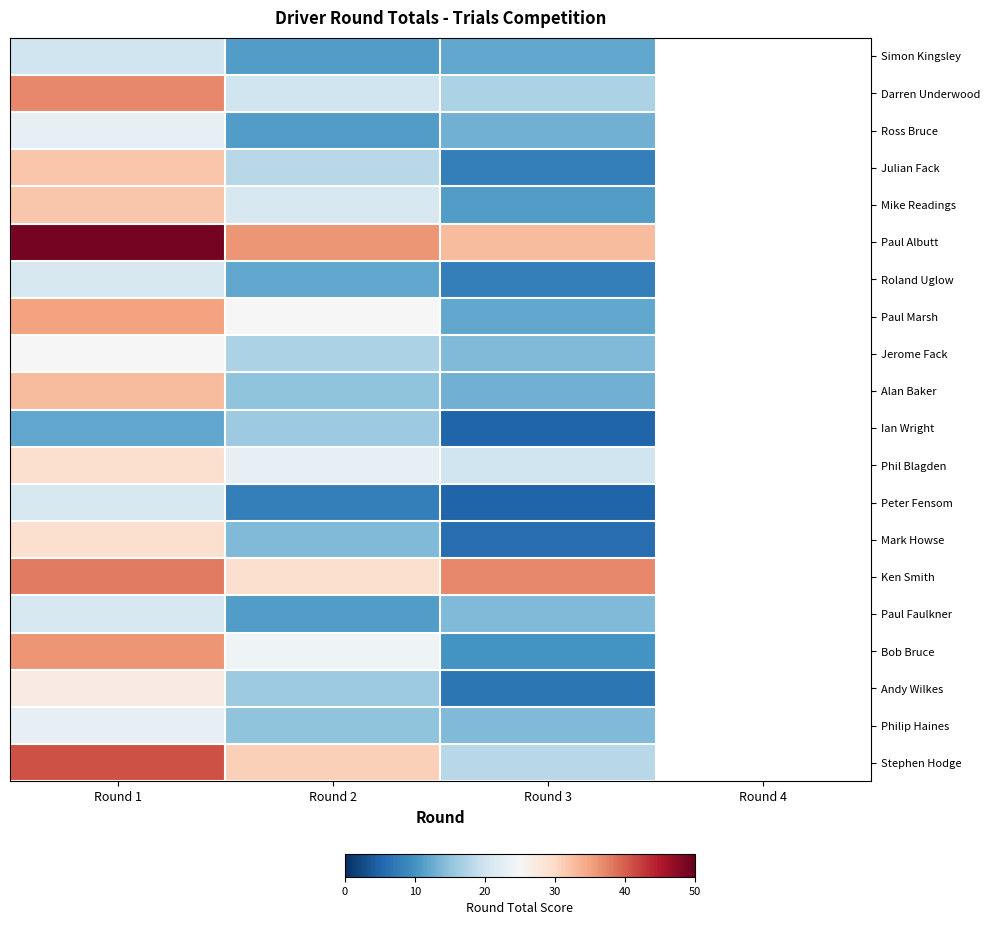

Which category has the lowest value in the Ian Wright series?

Round 3